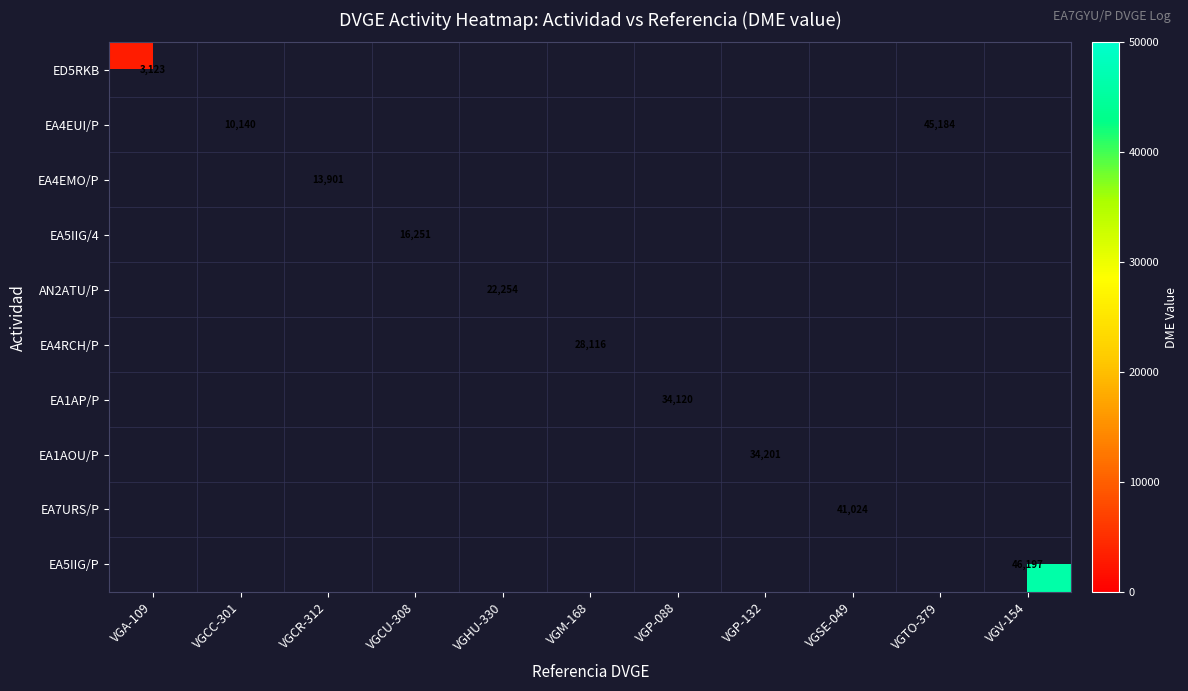

Is it true that EA5IIG/P equals 10215 at VGV-154?

False